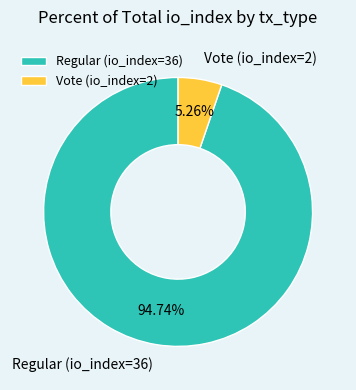

To the nearest percent, what portion does Regular (io_index=36) represent?

95%